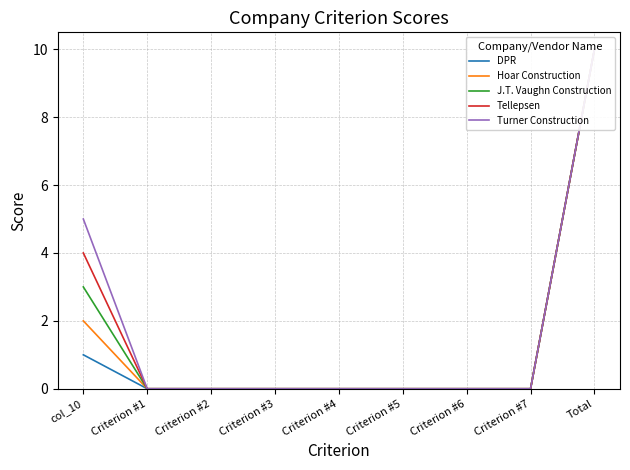

List the labels in order of Hoar Construction value, smallest first.

Criterion #1, Criterion #2, Criterion #3, Criterion #4, Criterion #5, Criterion #6, Criterion #7, col_10, Total